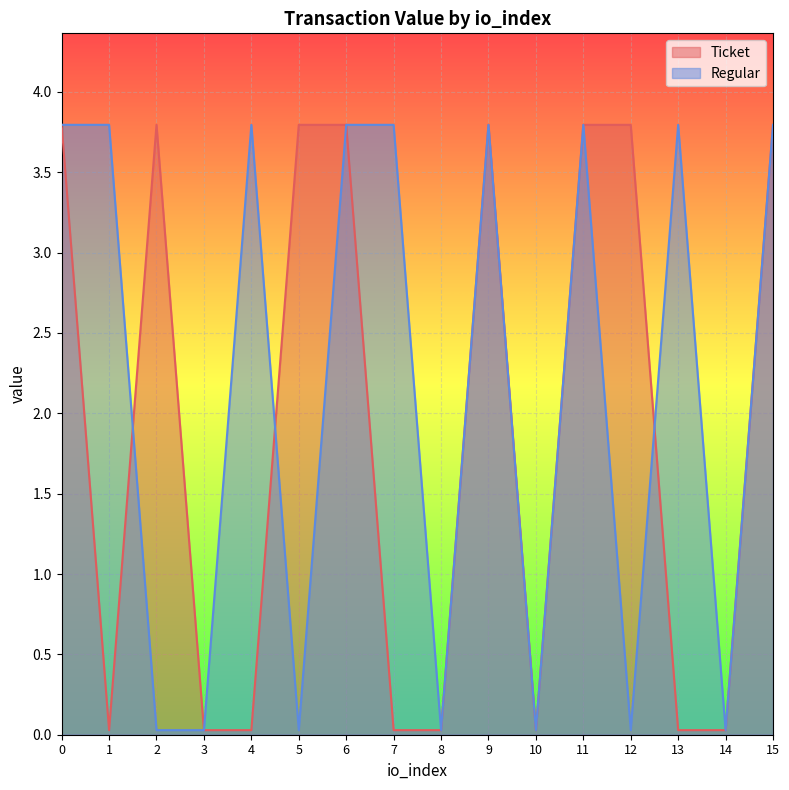

Between 5 and 11, which series saw the biggest shift?

Regular